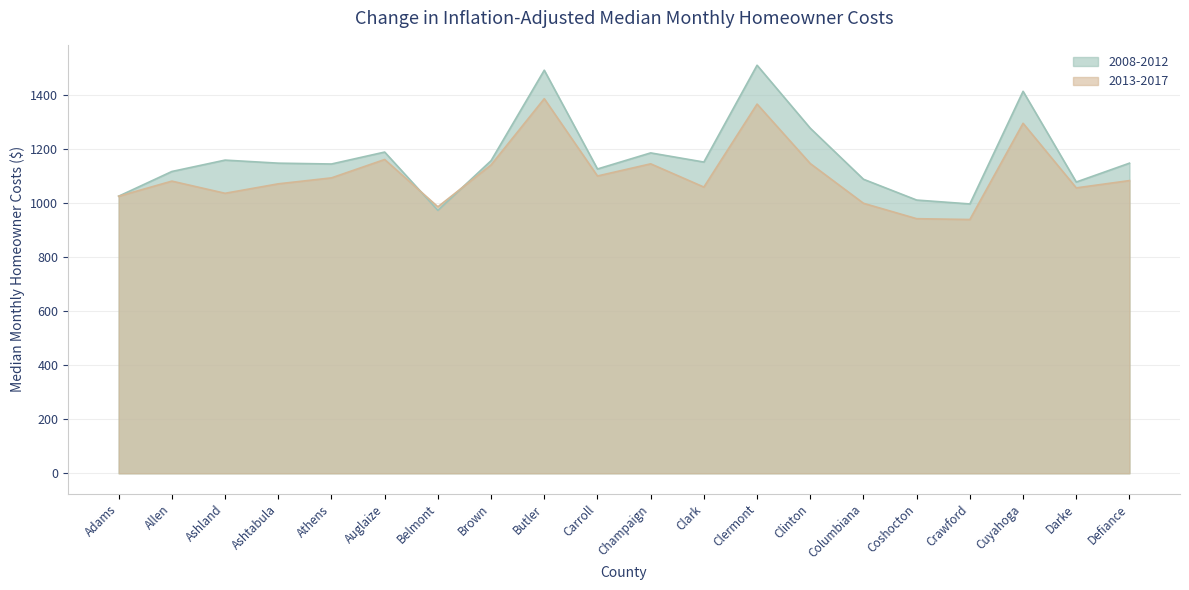

The value of 2008-2012 at Coshocton is 446.6. True or false?

False